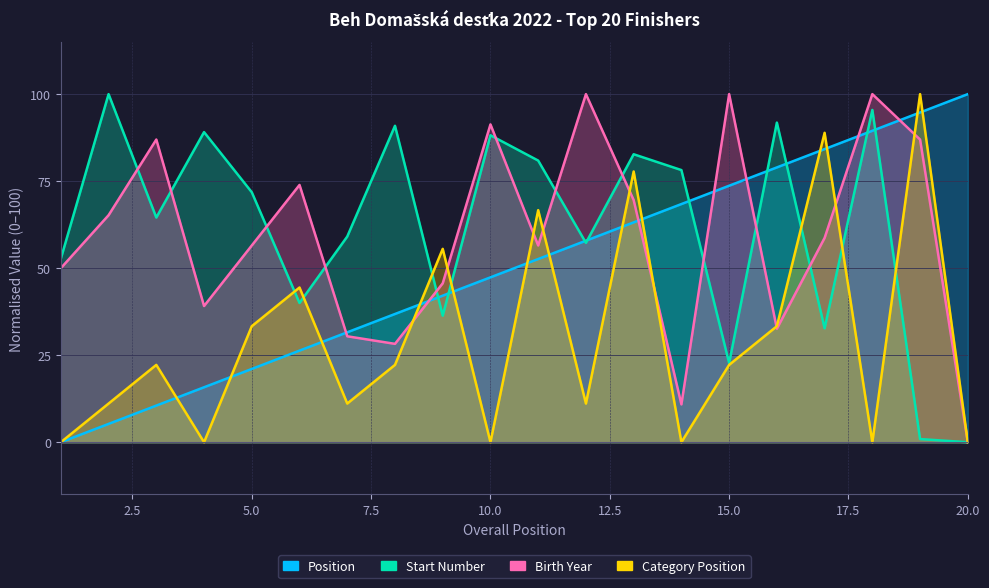

Where do Birth Year and Start Number first cross each other?

2 and 3